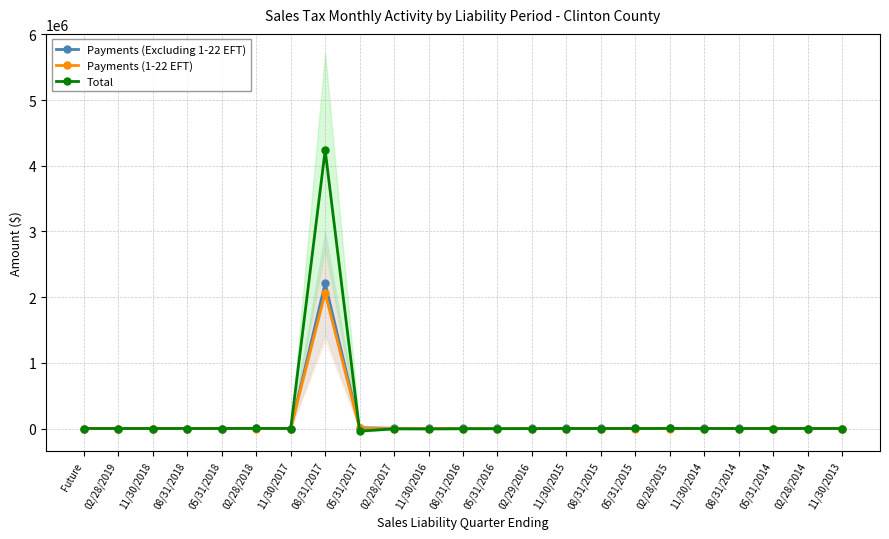

True or false: Payments (1-22 EFT) has a value of 0.0 at 11/30/2018.

True